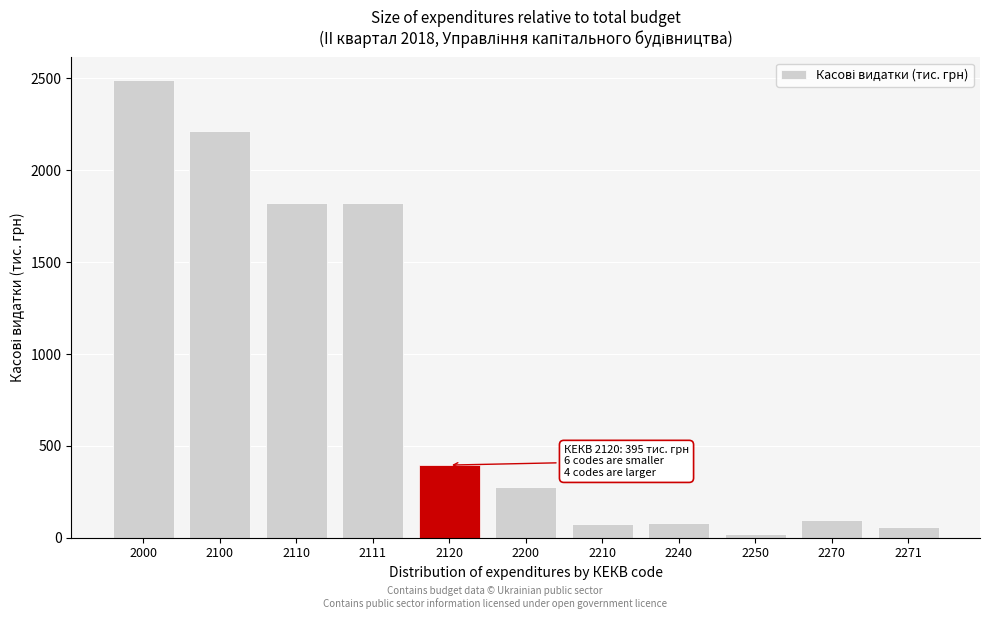

The chart shows a value of 77.1 at 2210. True or false?

True